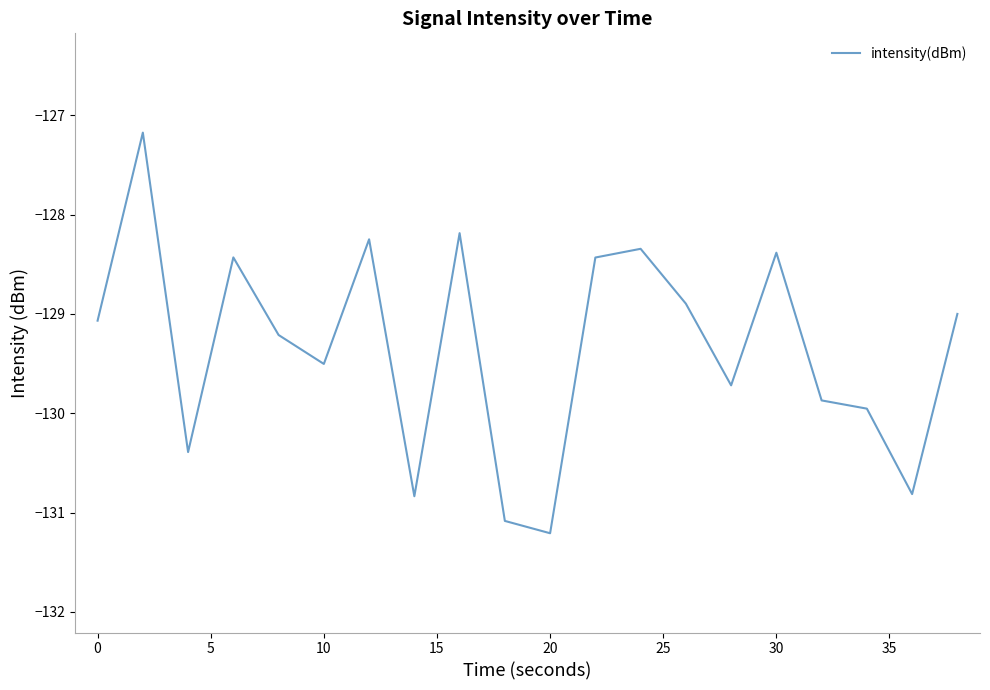

What is the smallest value displayed?

-131.2